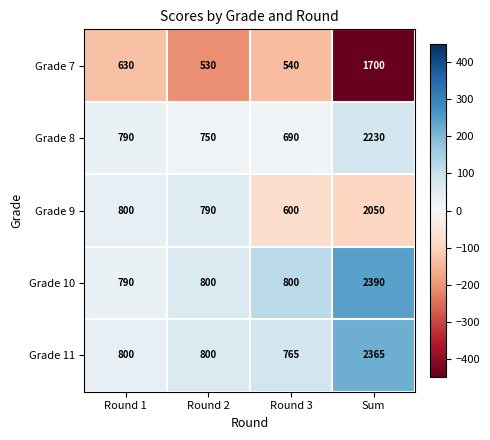

What is the difference between the maximum and second lowest values in the Grade 9 series?

1260